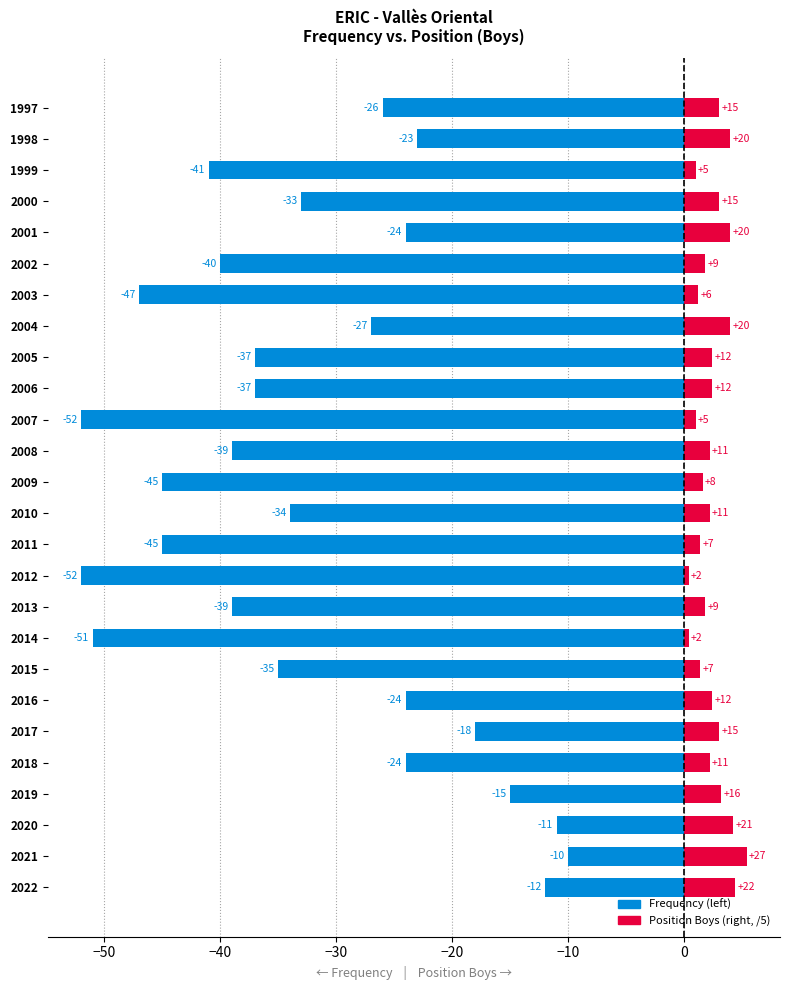

How many groups of bars are there?

26